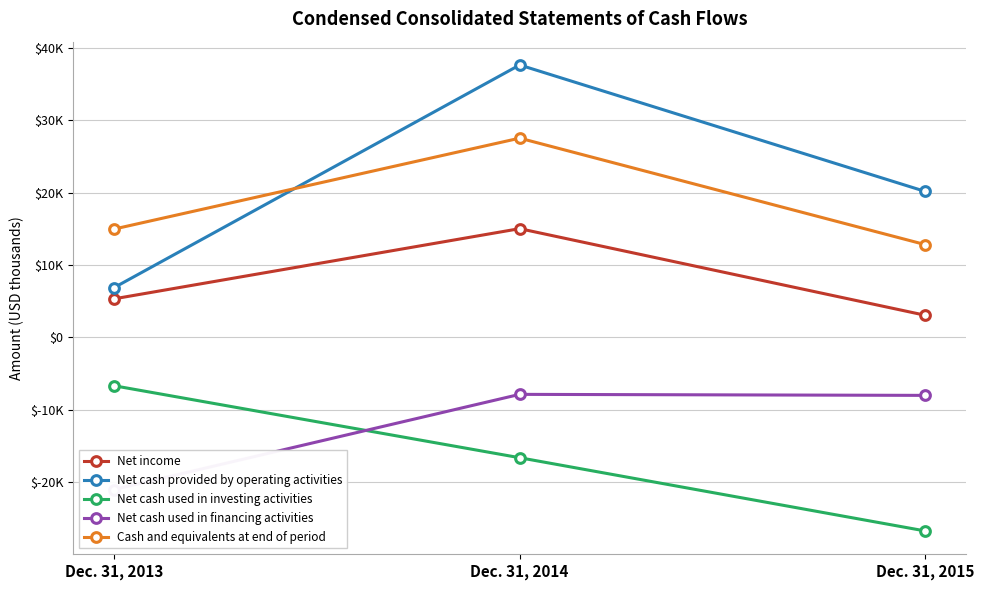

What is the average value of the Net cash used in investing activities series?

-16675